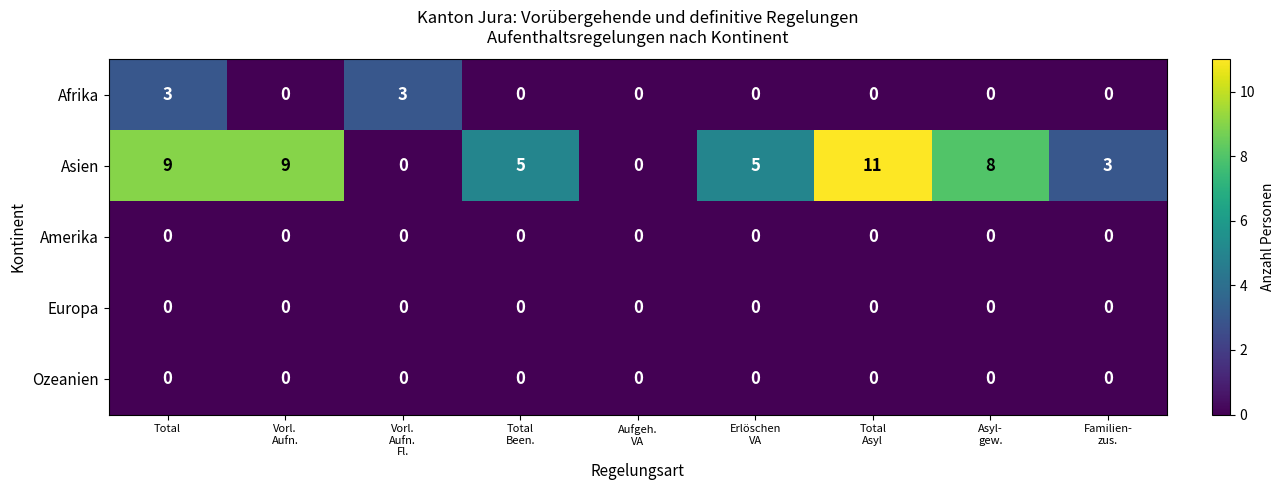

What is the greatest value displayed?

11